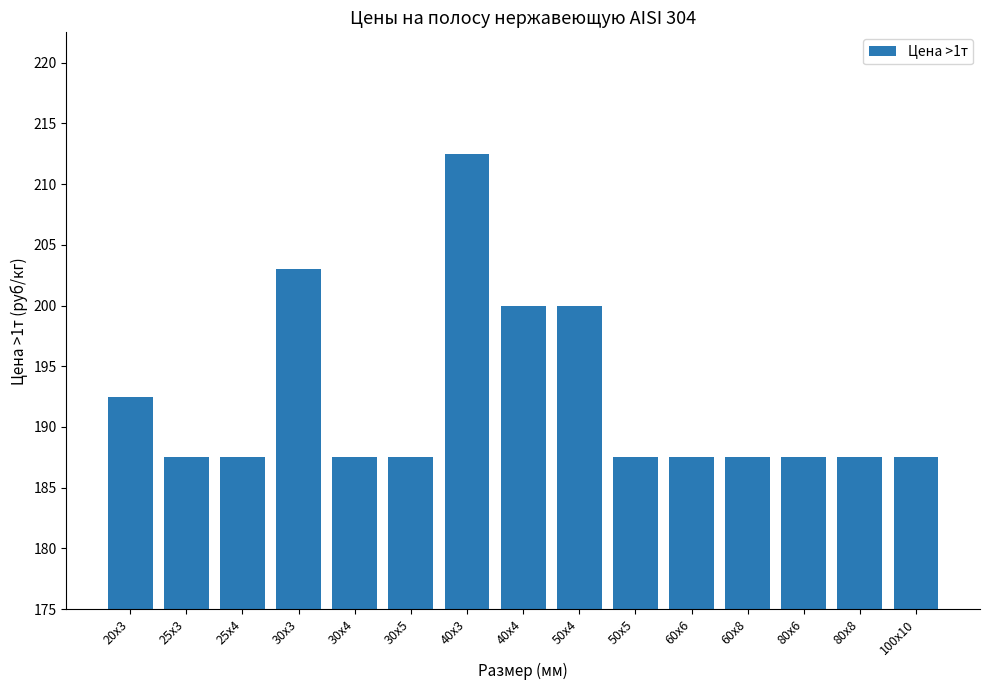

How many distinct data groups are displayed?

1